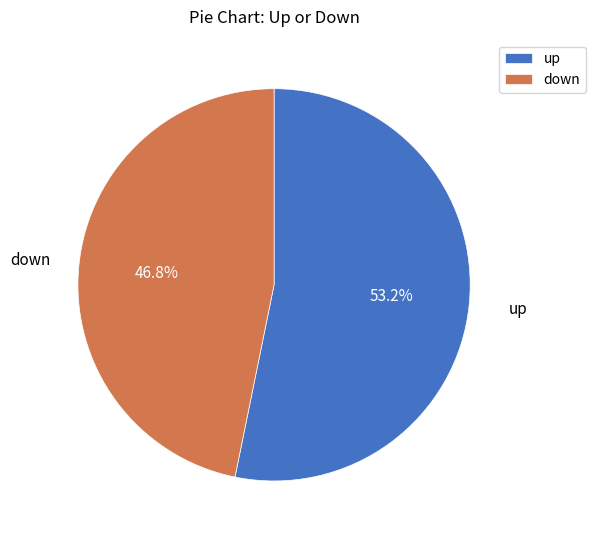

Is it true that up is 42% of the pie?

False